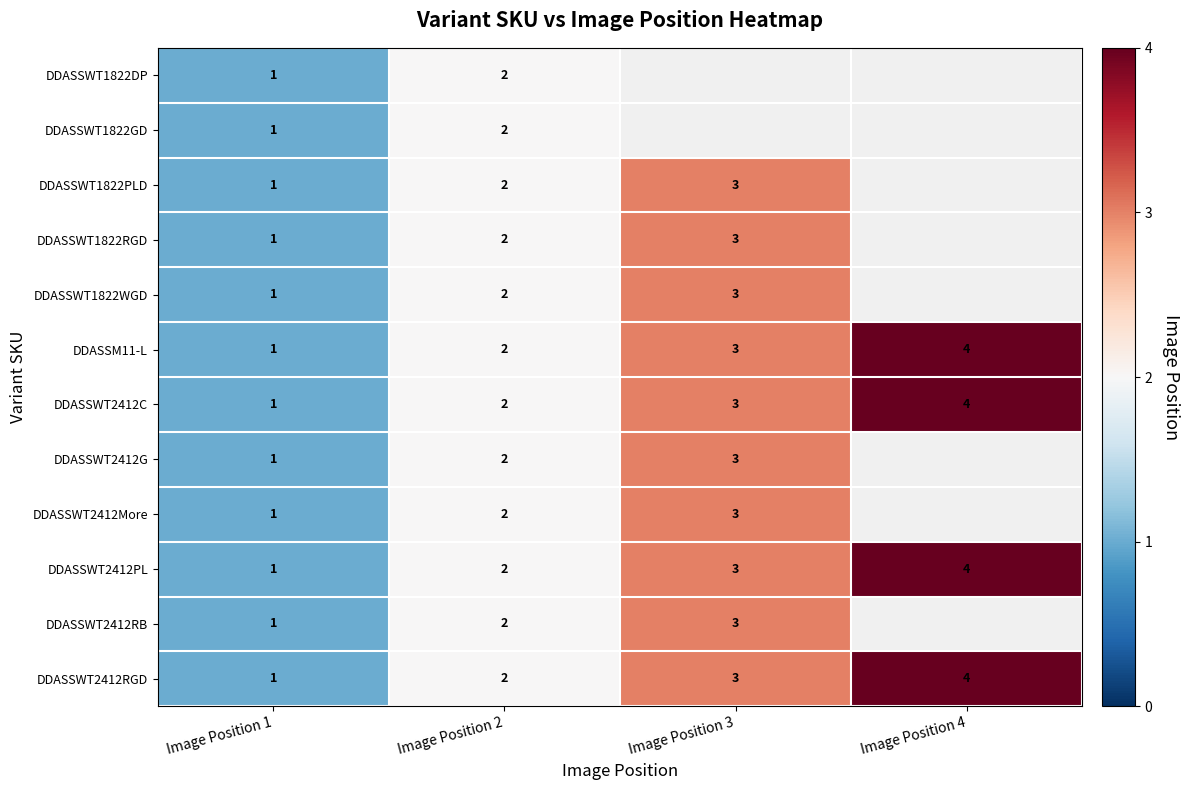

Count the DDASSWT2412RGD values in the range 2 to 4.

3